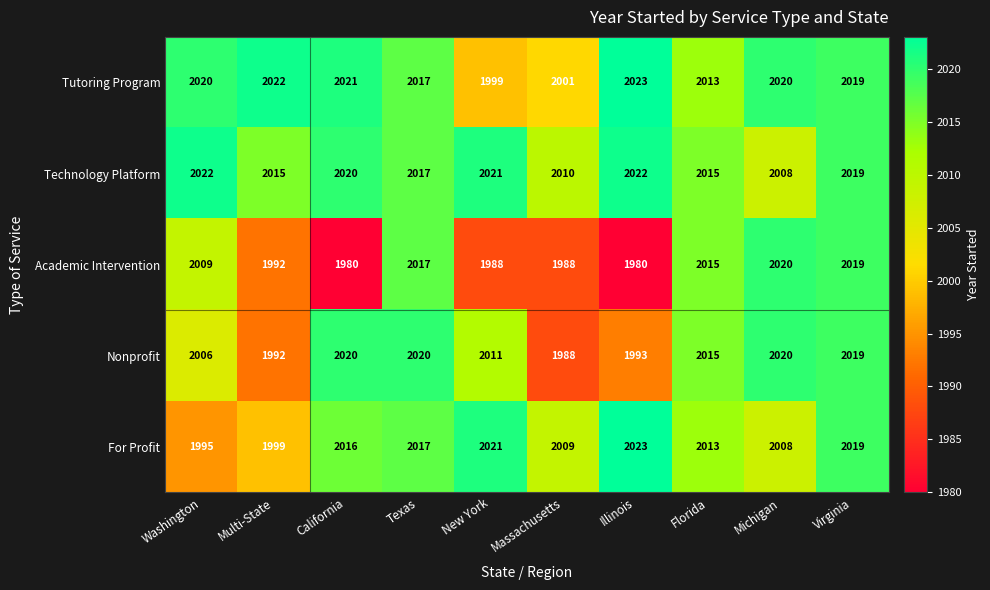

At which label does Technology Platform reach its minimum?

Michigan